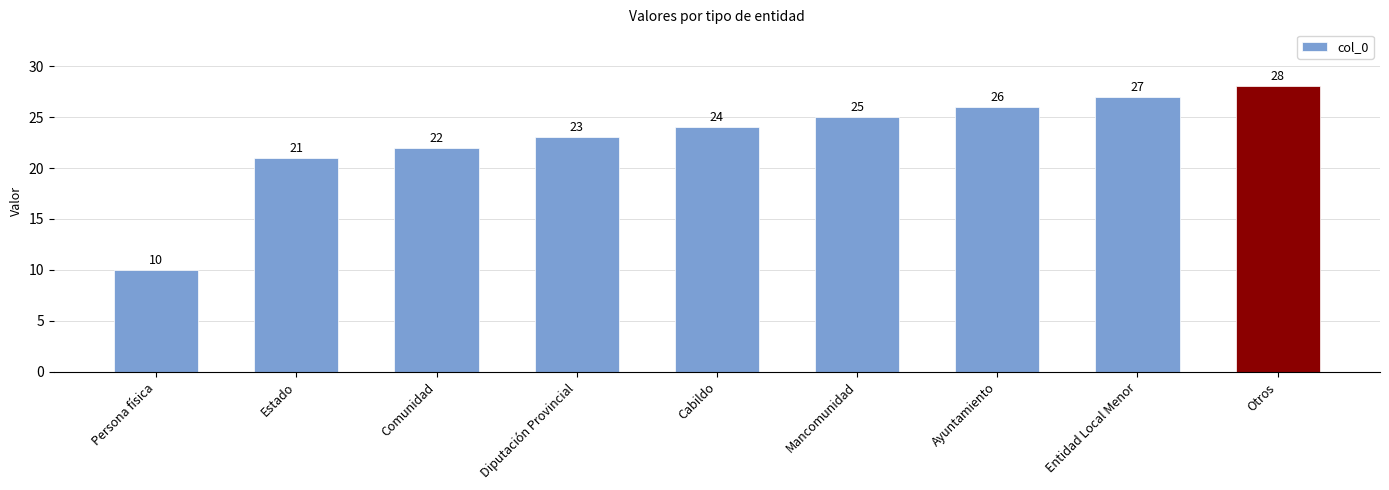

The chart shows a value of 12 at Mancomunidad. True or false?

False